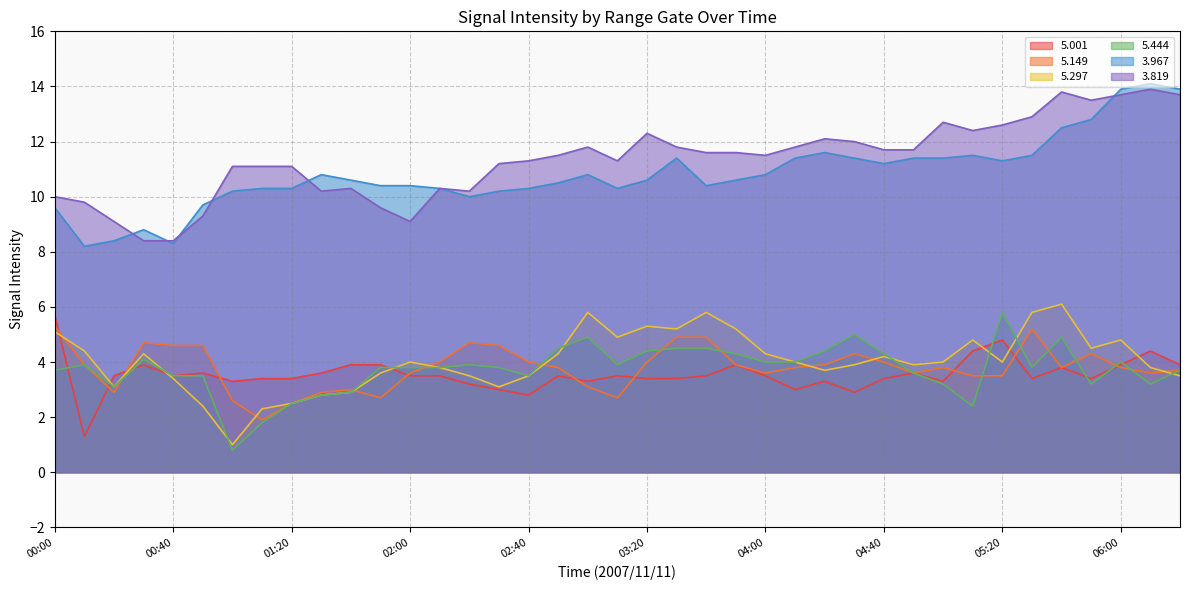

How many lines are shown in the chart?

6